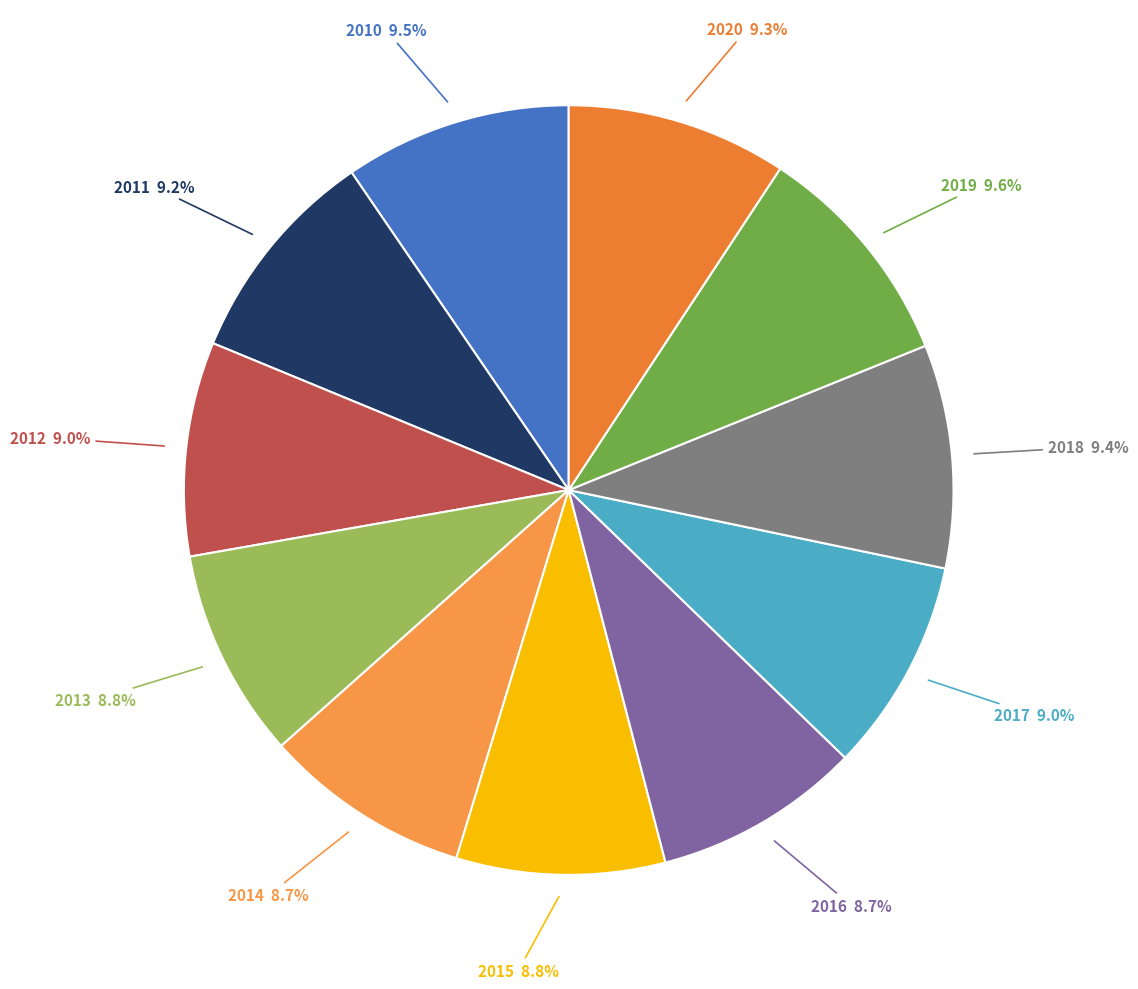

To the nearest percent, what is the combined percentage of 2010 and 2018?

19%